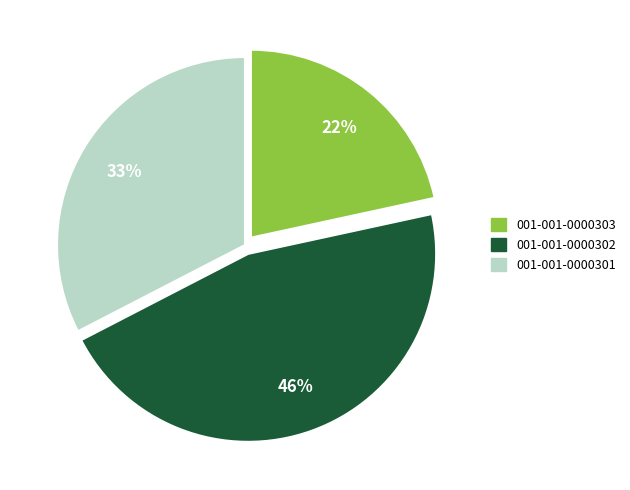

Approximately how many times larger is the value at 001-001-0000302 compared to 001-001-0000303?

2.1